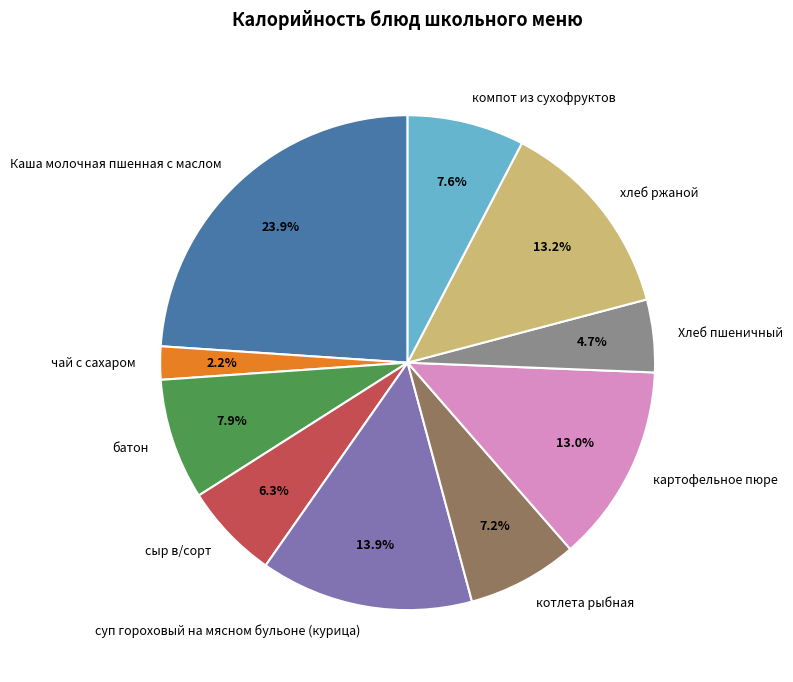

True or false: котлета рыбная accounts for 13% of the total.

False